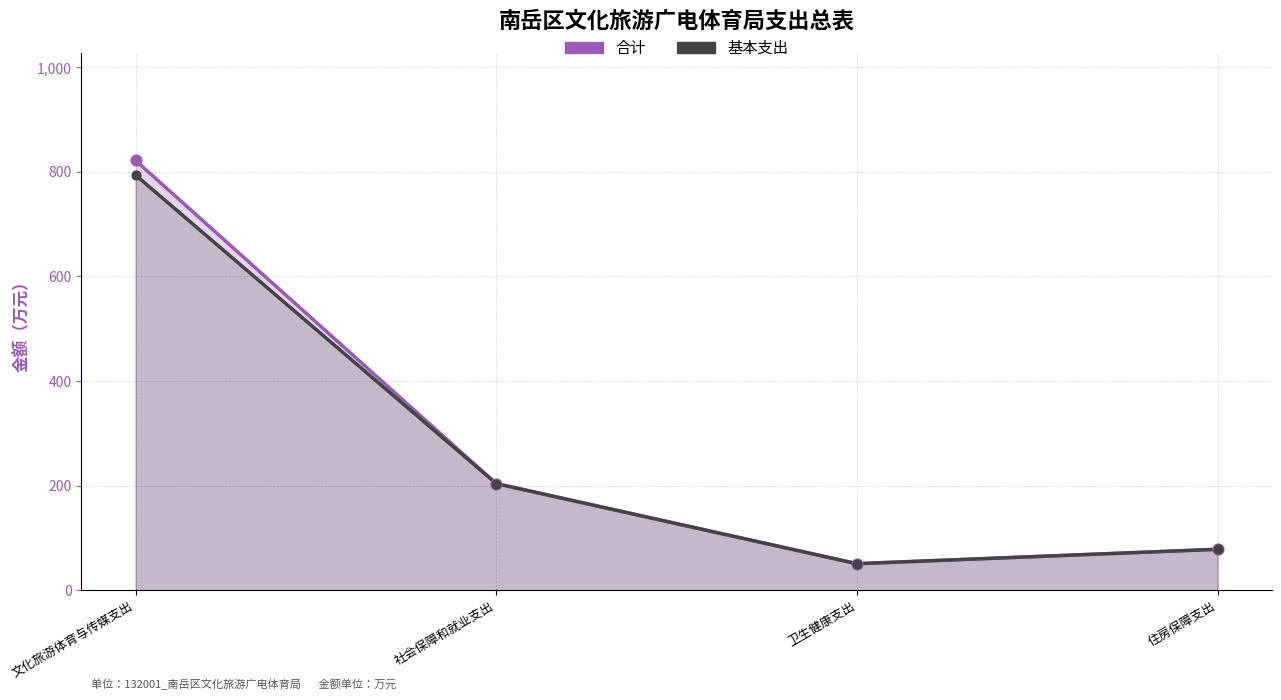

At how many categories does at least one series exceed 76?

3